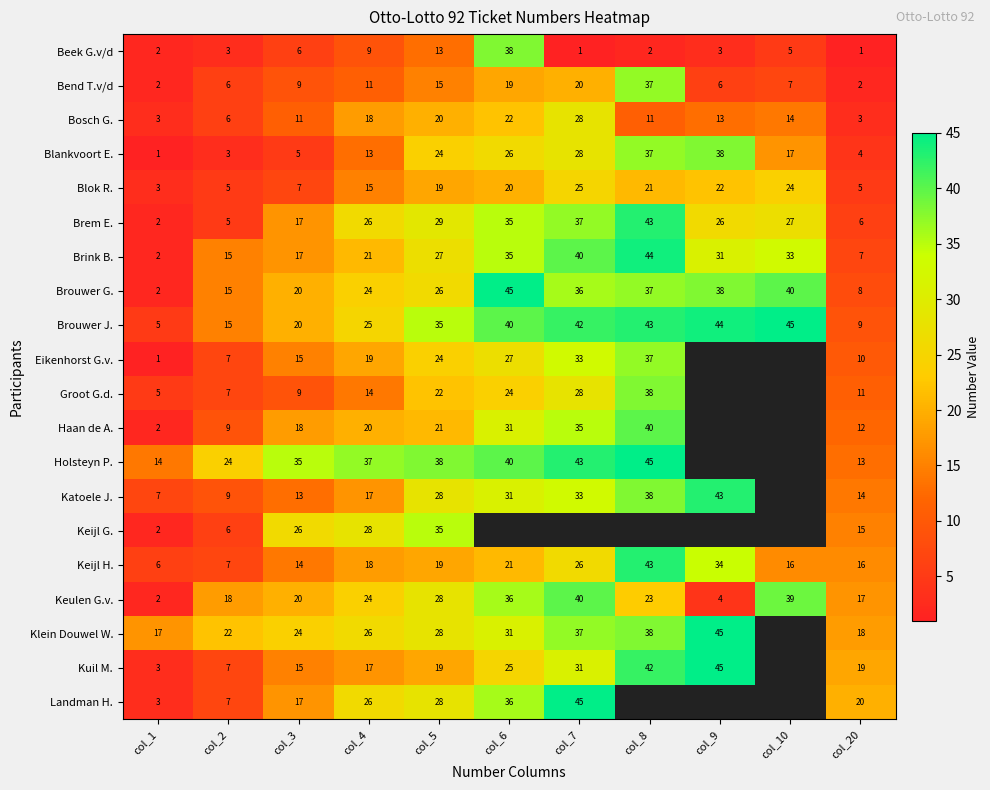

True or false: Brem E. has a value of 11.1 at col_7.

False